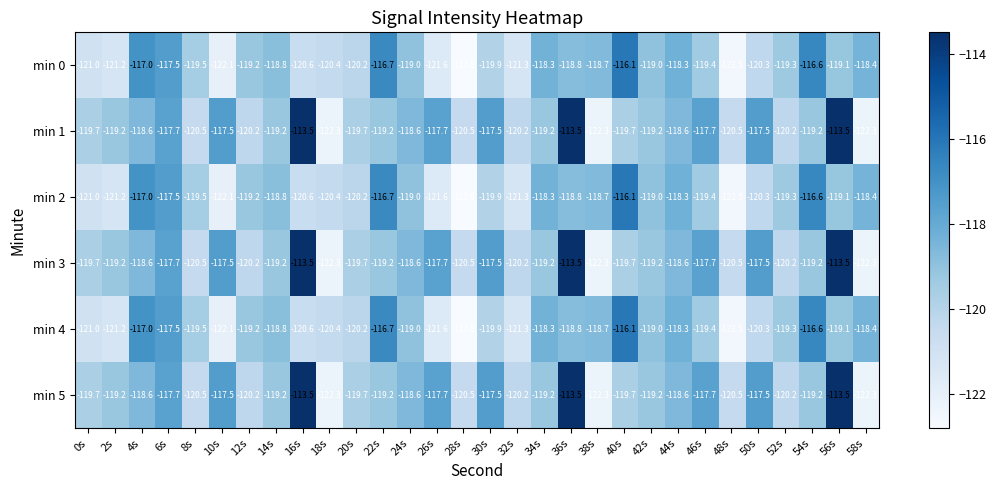

How many distinct data groups are displayed?

6